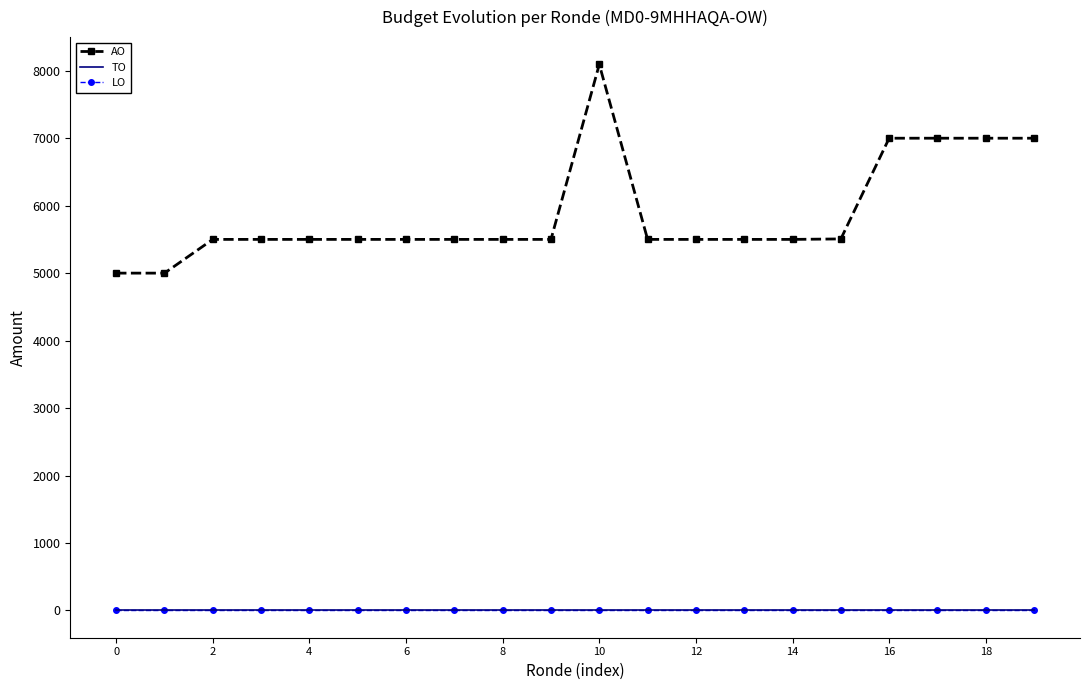

Which series has the widest spread of values?

AO